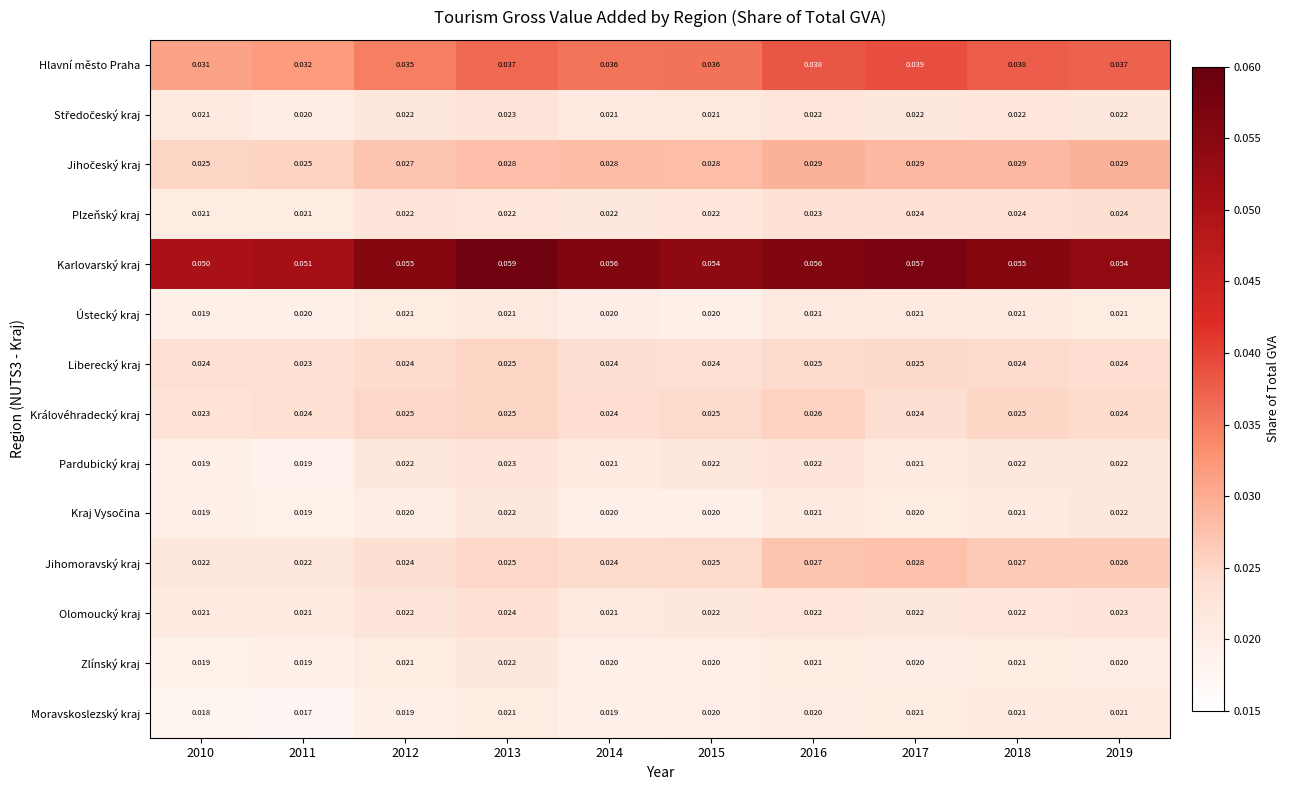

At which category does the chart reach its minimum across all series?

2011